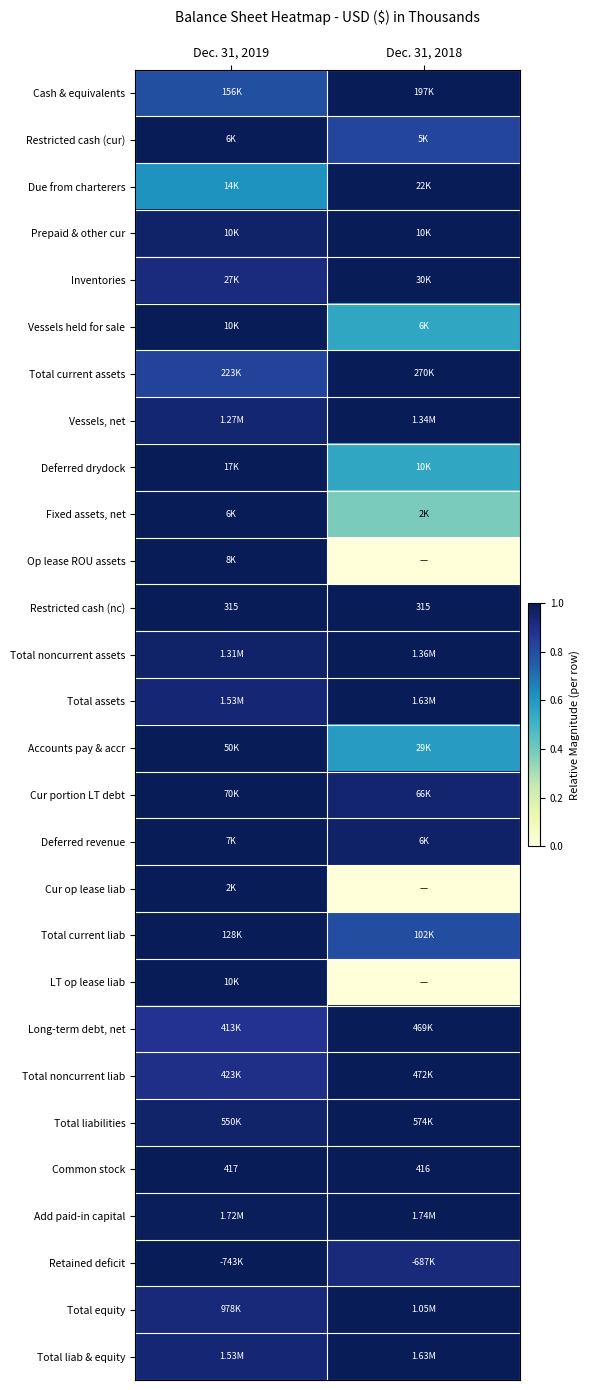

Between Dec. 31, 2018 and Dec. 31, 2019, which is larger?

Dec. 31, 2018